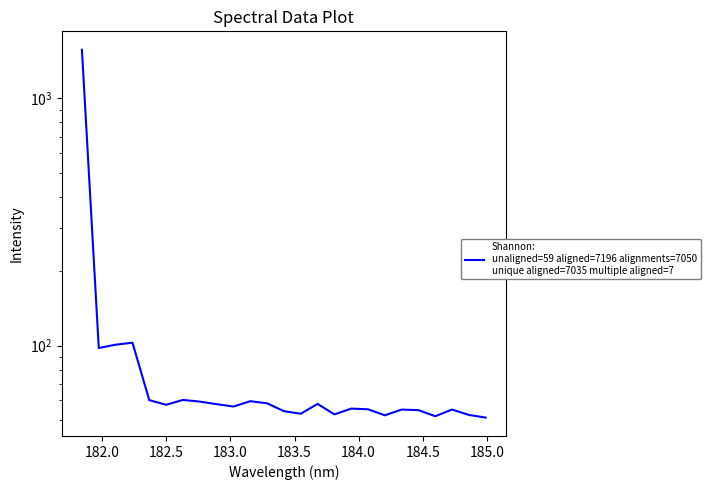

How many lines are shown in the chart?

1